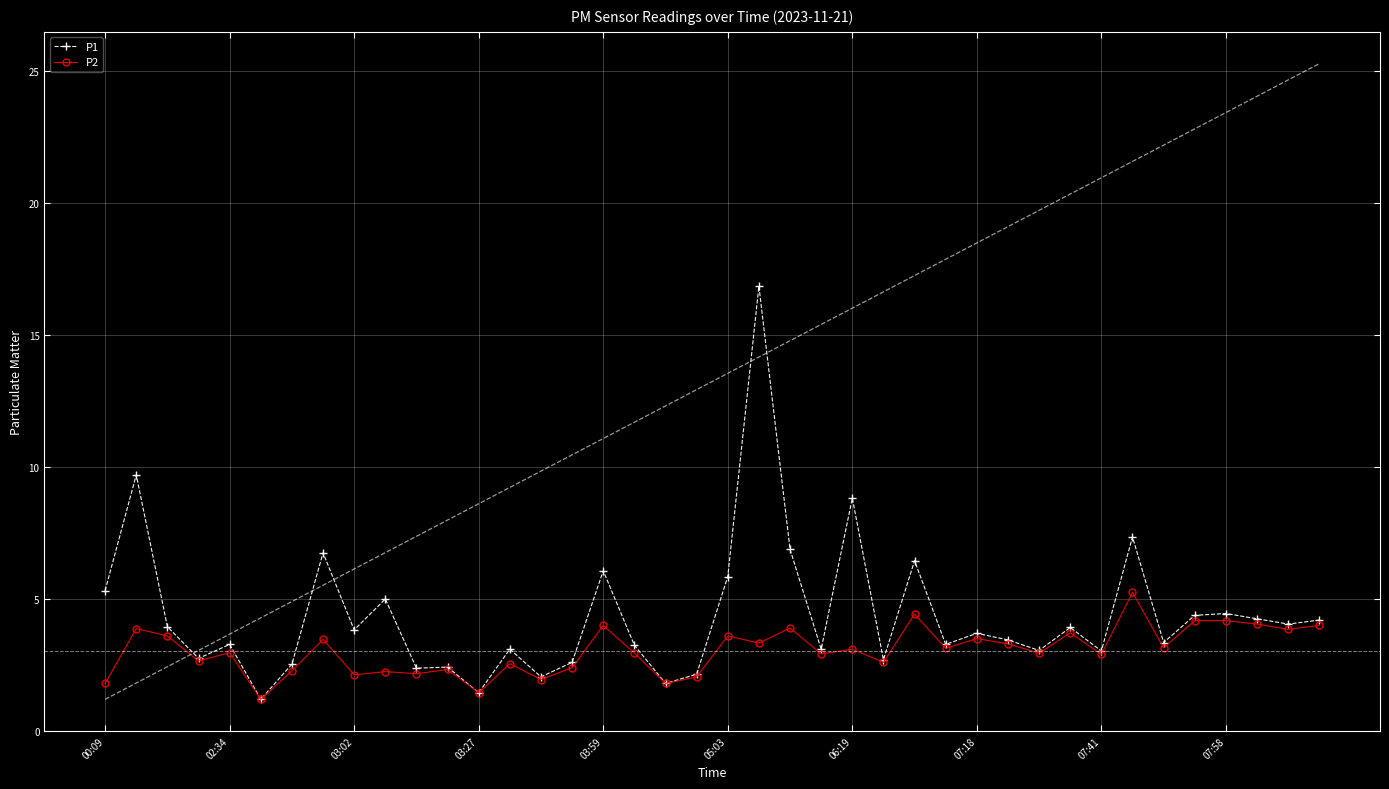

What is the value of the P2 point at the 36th from the left?

4.2